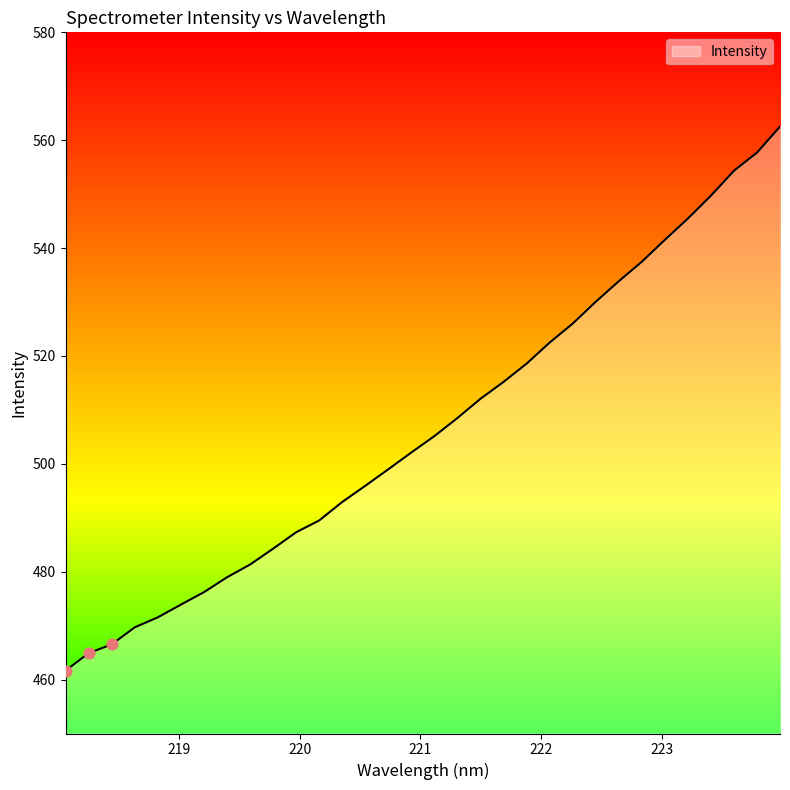

What is the maximum value shown in the chart?

562.5